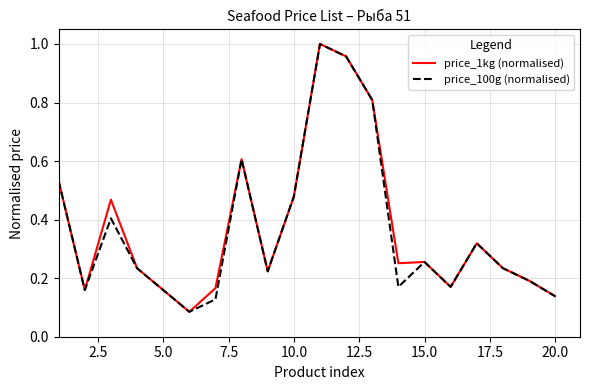

Is it true that price_100g (normalised) equals 0.4 at 15.0?

False